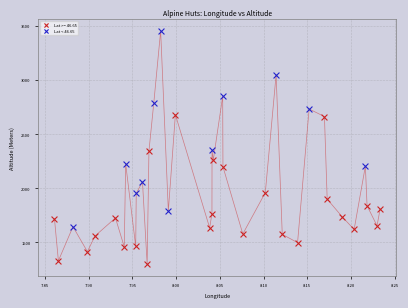

Which series contains the highest Y value?

Lat < 46.65